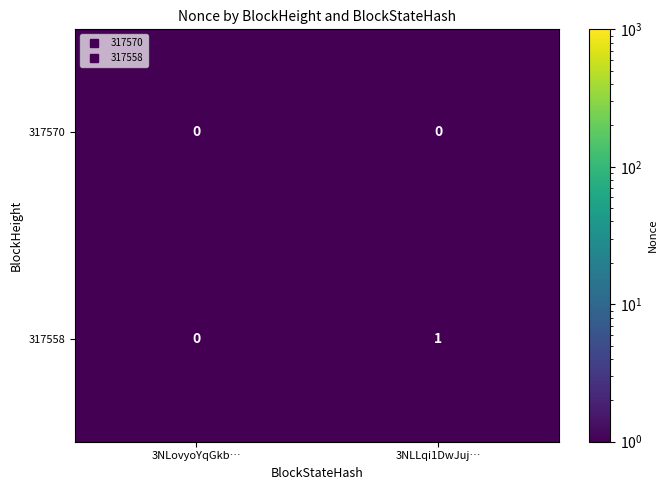

Is it true that 317558 equals 0 at 3NLovyoYqGkb…?

True